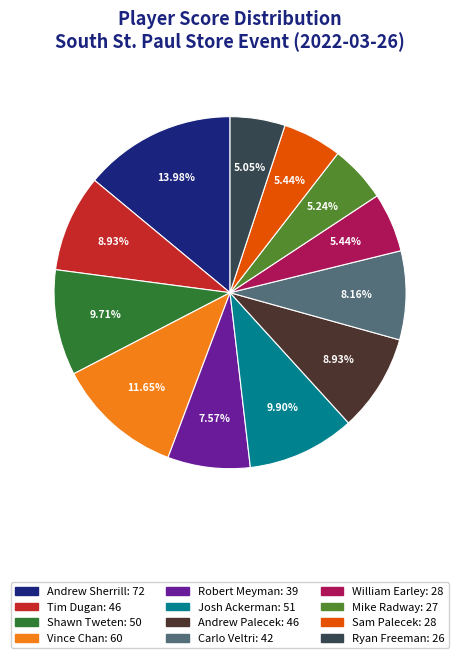

Between Sam Palecek and Shawn Tweten, which is larger?

Shawn Tweten